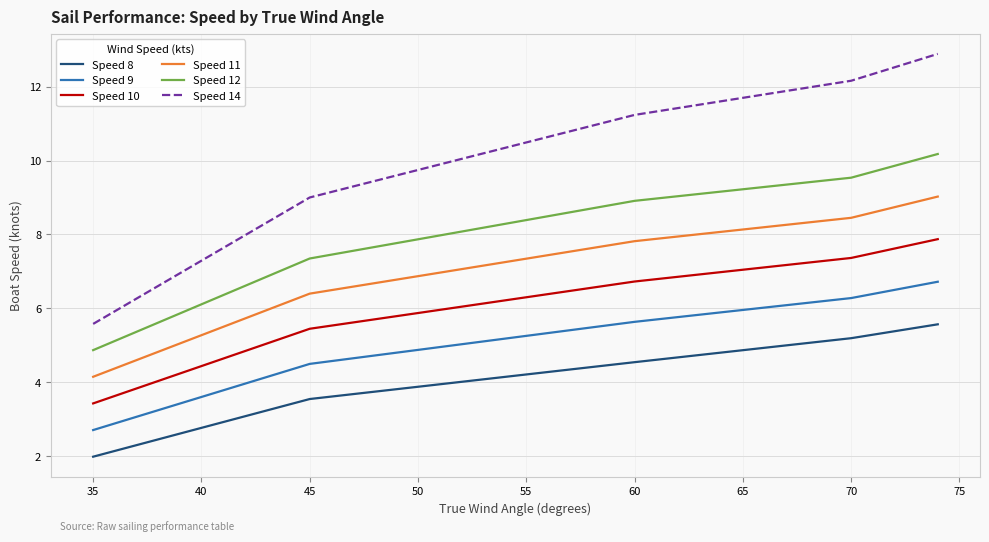

Rank the series by their average value, from highest to lowest.

Speed 14, Speed 12, Speed 11, Speed 10, Speed 9, Speed 8